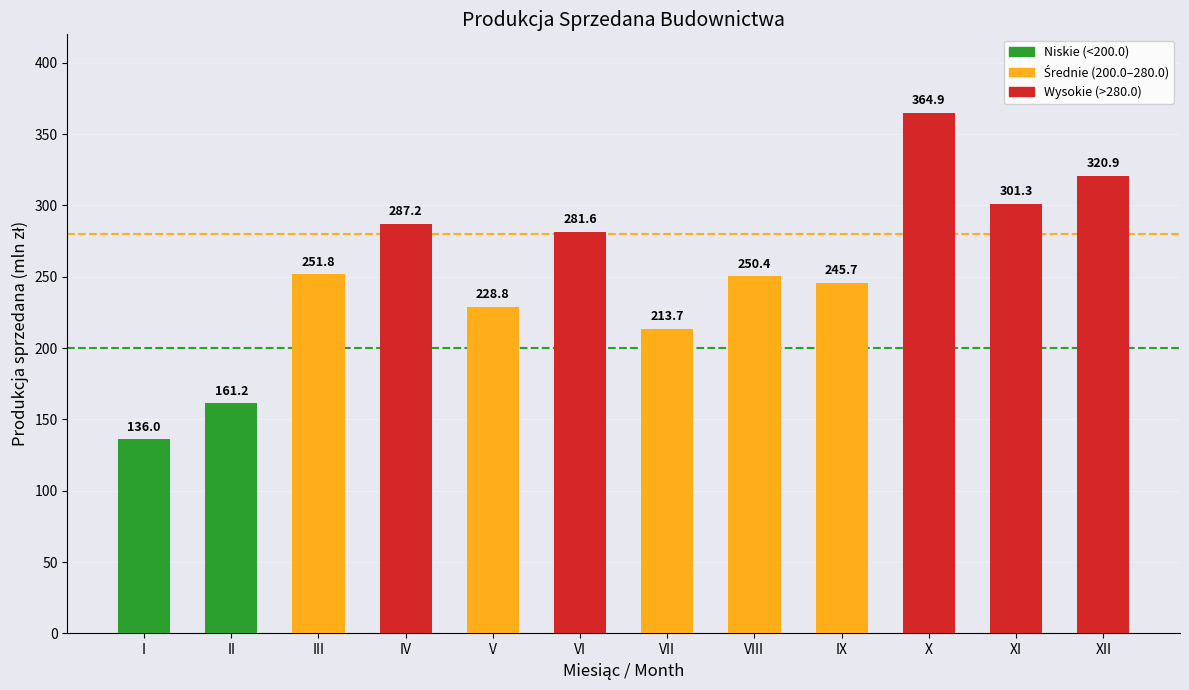

Rank the categories by value from lowest to highest.

I, II, VII, V, IX, VIII, III, VI, IV, XI, XII, X